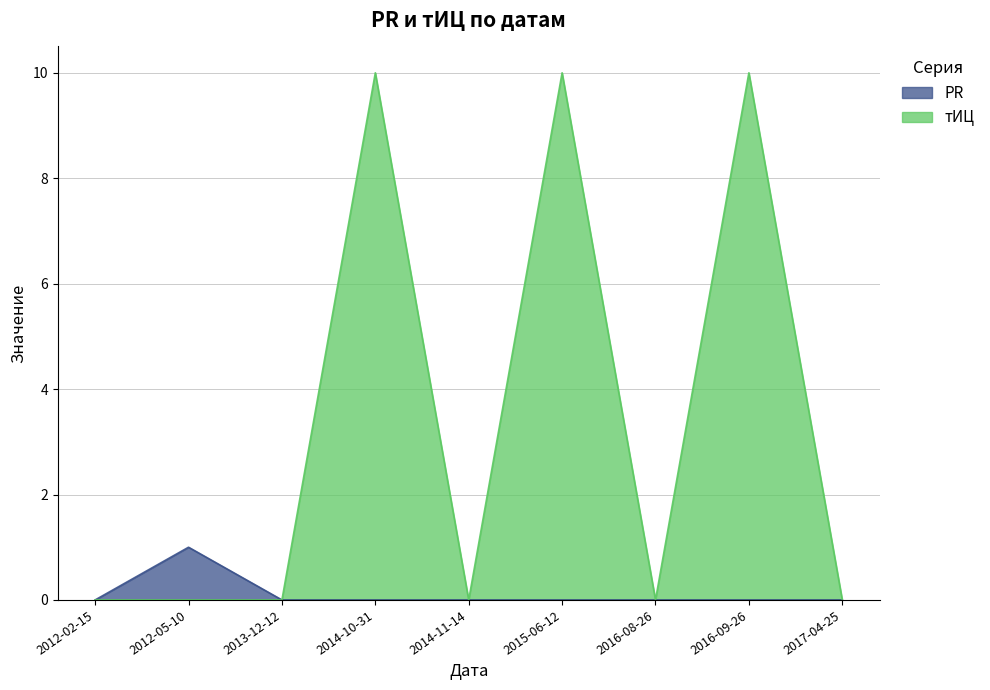

At how many categories does at least one series exceed 2?

3